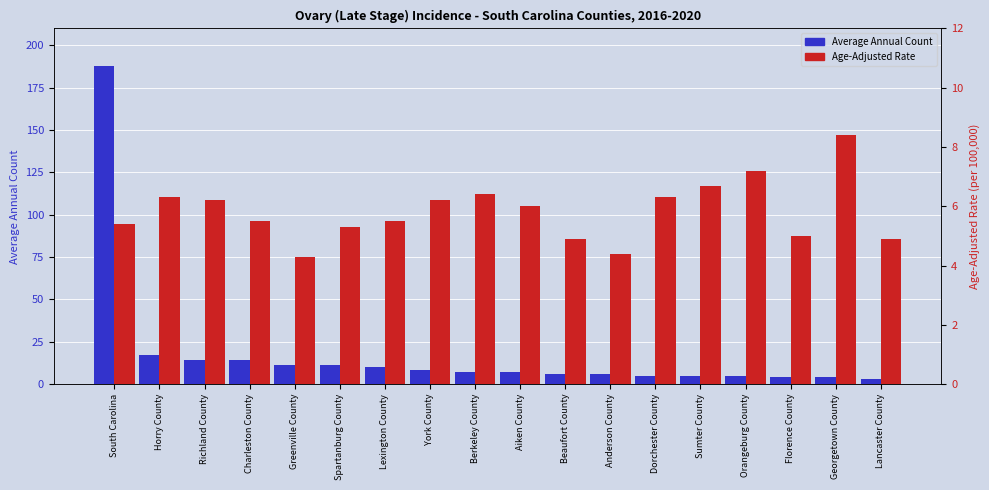

At how many categories does at least one series exceed 167?

1